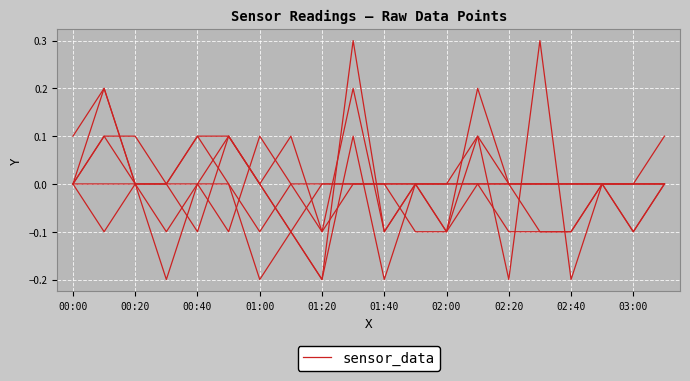

Is it true that 0.304 equals 0.1 at 01:10?

False